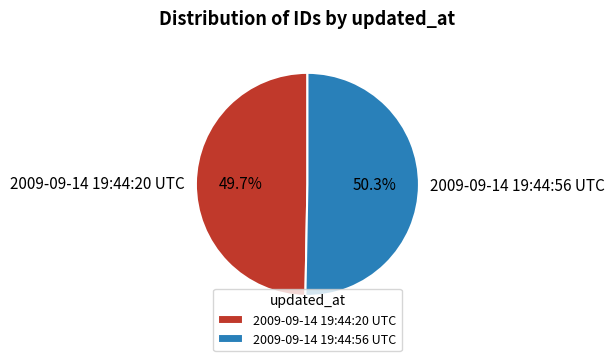

Which category has the biggest portion of the pie?

2009-09-14 19:44:56 UTC